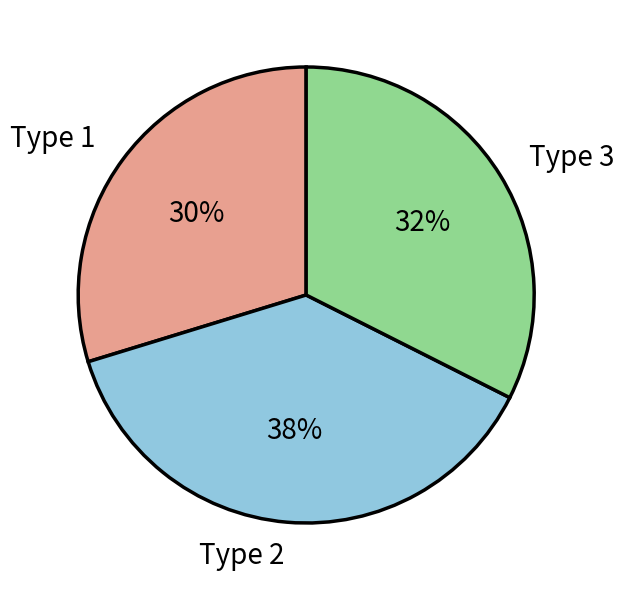

Which has a higher value, Type 2 or Type 3?

Type 2